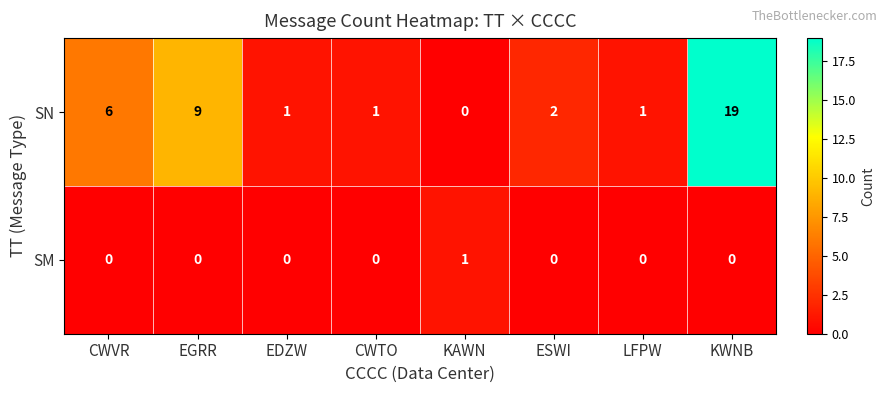

What is the difference between the second highest and second lowest values in the SN series?

8